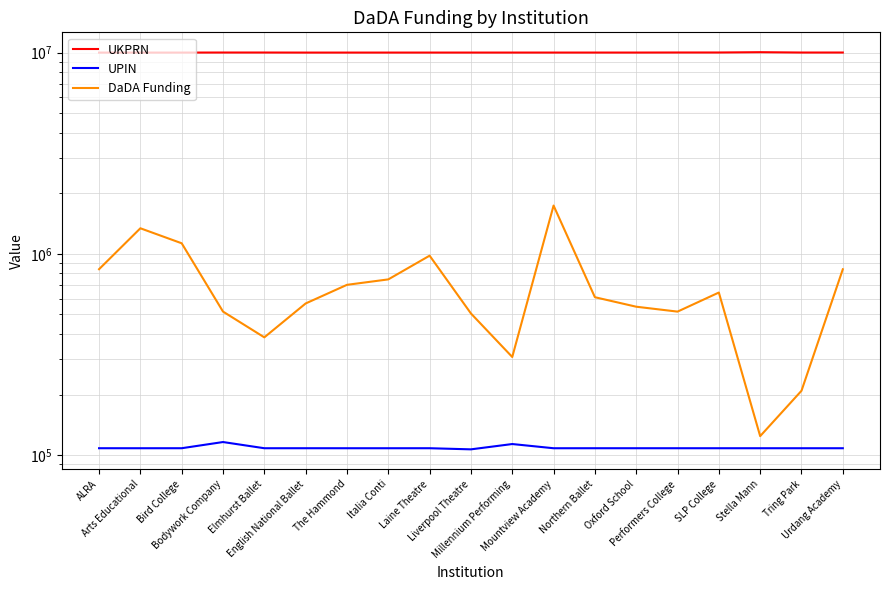

True or false: DaDA Funding and UPIN intersect in this chart.

False